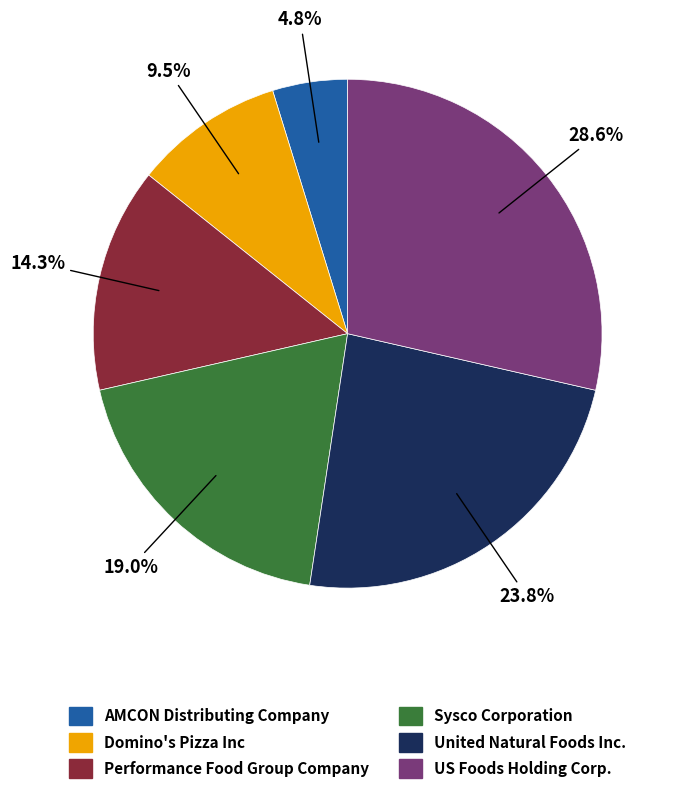

Which slice is the largest?

US Foods Holding Corp.